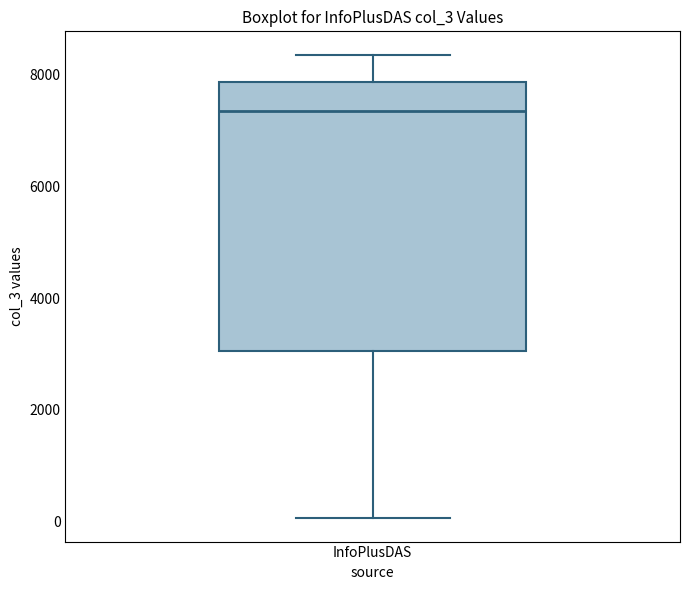

Where is the upper edge of the box for InfoPlusDAS on the y-axis? The values are not printed on the chart, so give them approximately, as read against the axis.

7800